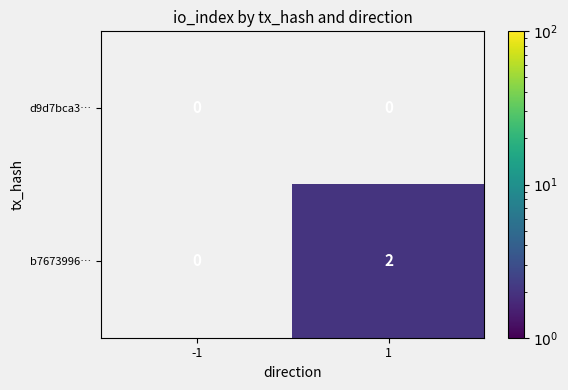

What is the total value across all series at 1?

2